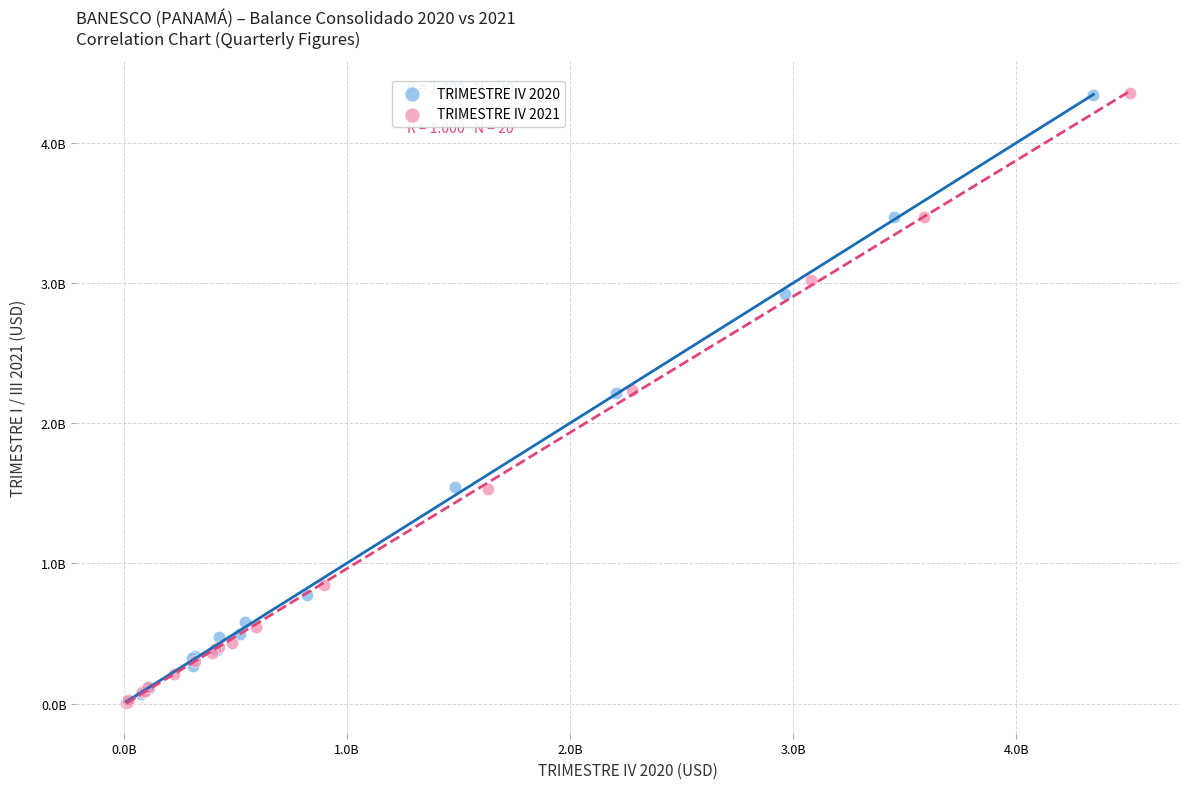

What are all the series names shown in the legend?

TRIMESTRE IV 2020, TRIMESTRE IV 2021